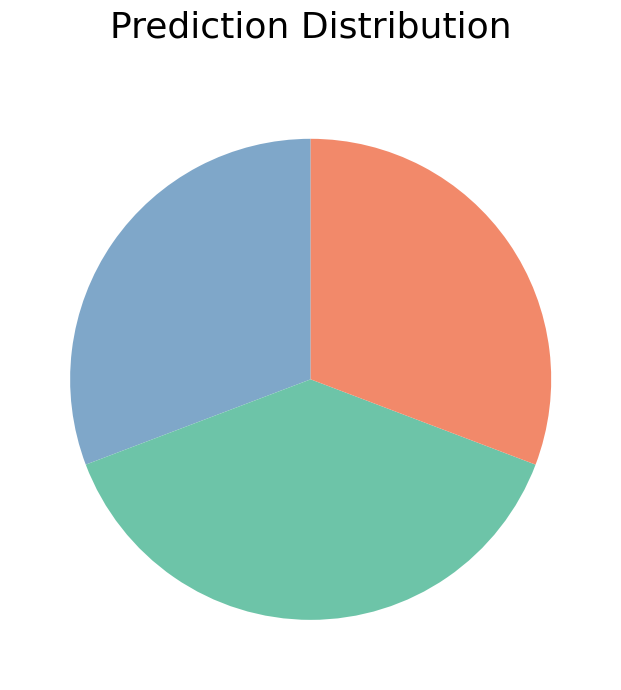

Is there any slice that represents more than half of the pie?

No